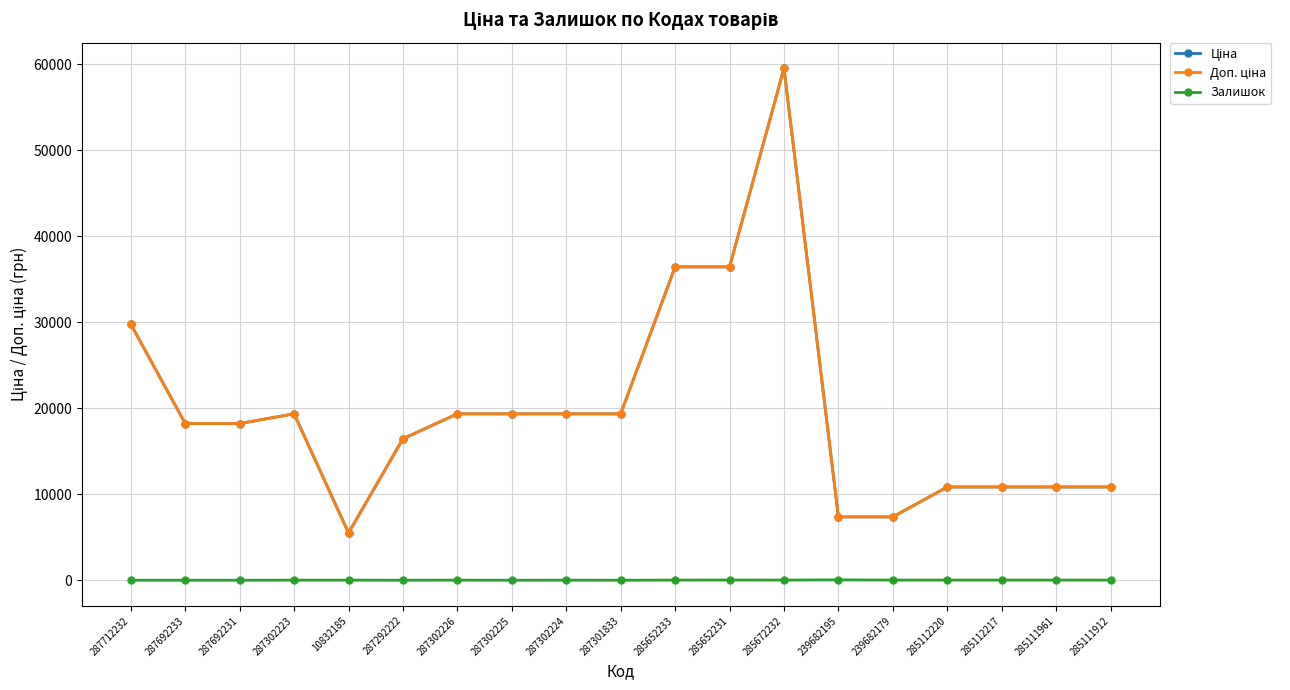

What position from the left is 287301833?

10